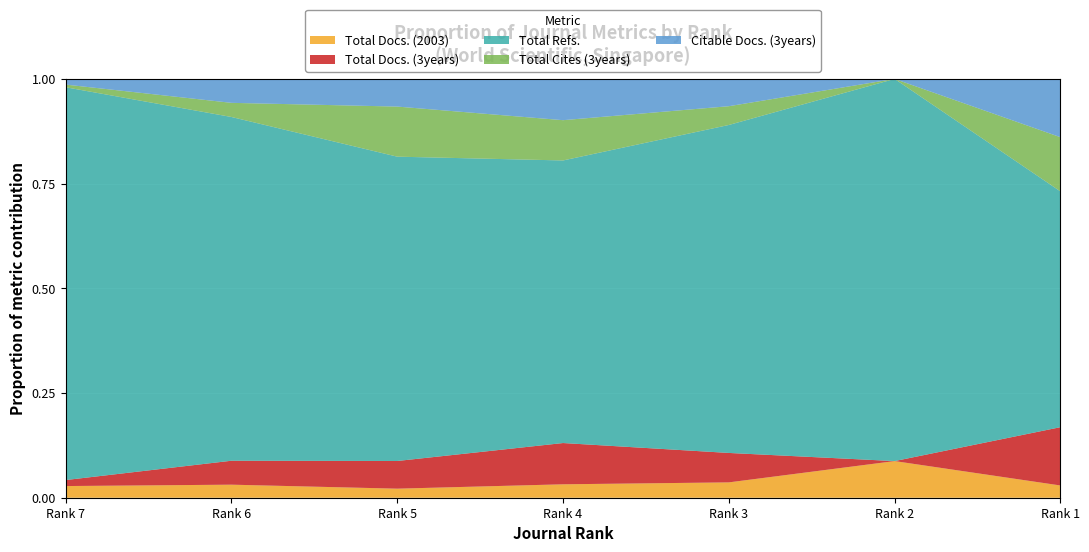

Reading left to right, list all the values displayed in this chart.

Total Docs. (2003): Rank 7=35	Rank 6=12	Rank 5=19	Rank 4=122	Rank 3=36	Rank 2=28	Rank 1=33
Total Docs. (3years): Rank 7=18	Rank 6=22	Rank 5=58	Rank 4=375	Rank 3=69	Rank 2=0	Rank 1=157
Total Refs.: Rank 7=1178	Rank 6=316	Rank 5=638	Rank 4=2568	Rank 3=769	Rank 2=292	Rank 1=635
Total Cites (3years): Rank 7=8	Rank 6=13	Rank 5=105	Rank 4=366	Rank 3=44	Rank 2=0	Rank 1=146
Citable Docs. (3years): Rank 7=17	Rank 6=22	Rank 5=58	Rank 4=375	Rank 3=64	Rank 2=0	Rank 1=157